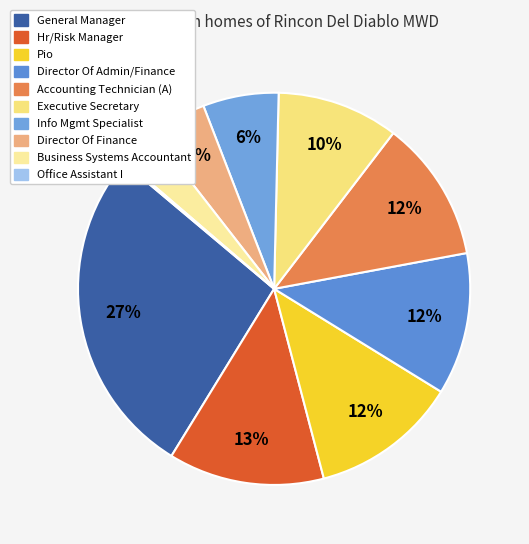

To the nearest percent, what is the average slice percentage?

10%